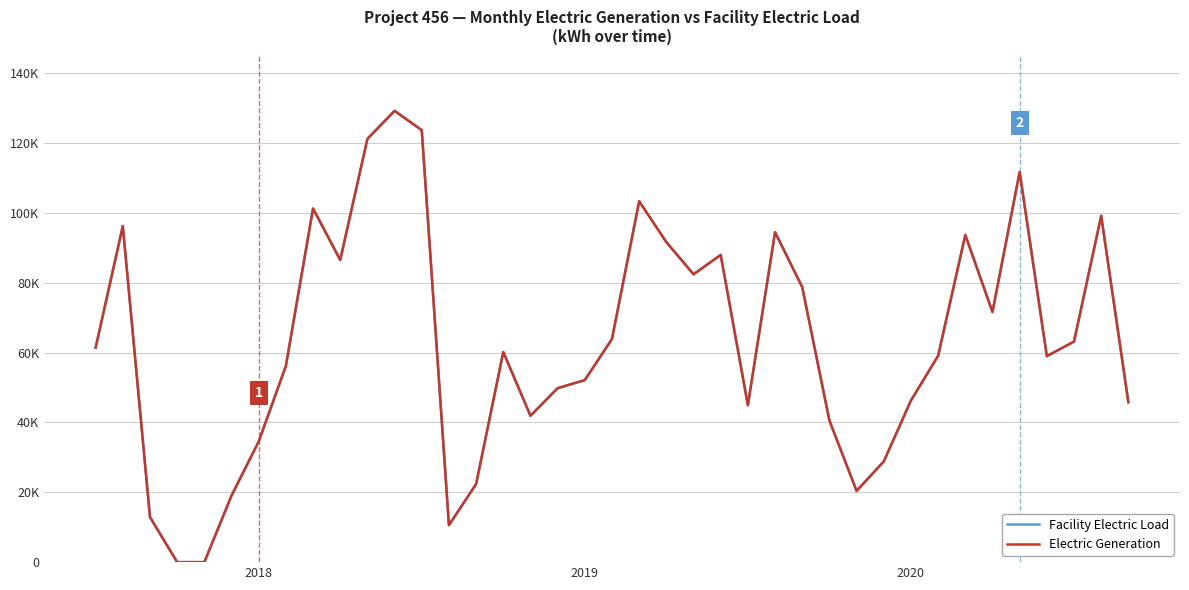

At which category is the sum across all series the highest?

11